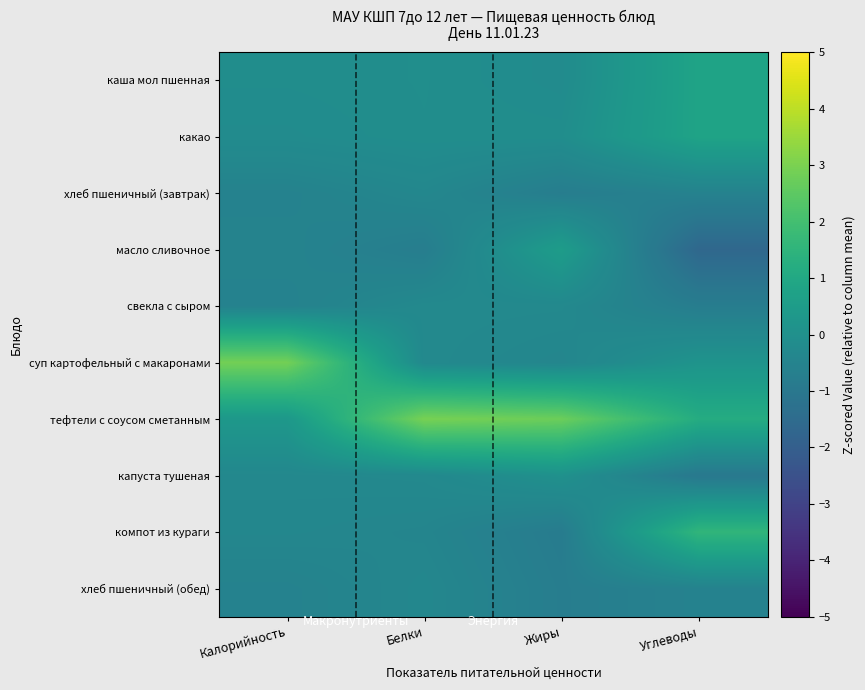

List the series in order of their peak value, highest first.

тефтели с соусом сметанным, суп картофельный с макаронами, компот из кураги, каша мол пшенная, какао, масло сливочное, капуста тушеная, свекла с сыром, хлеб пшеничный (завтрак), хлеб пшеничный (обед)